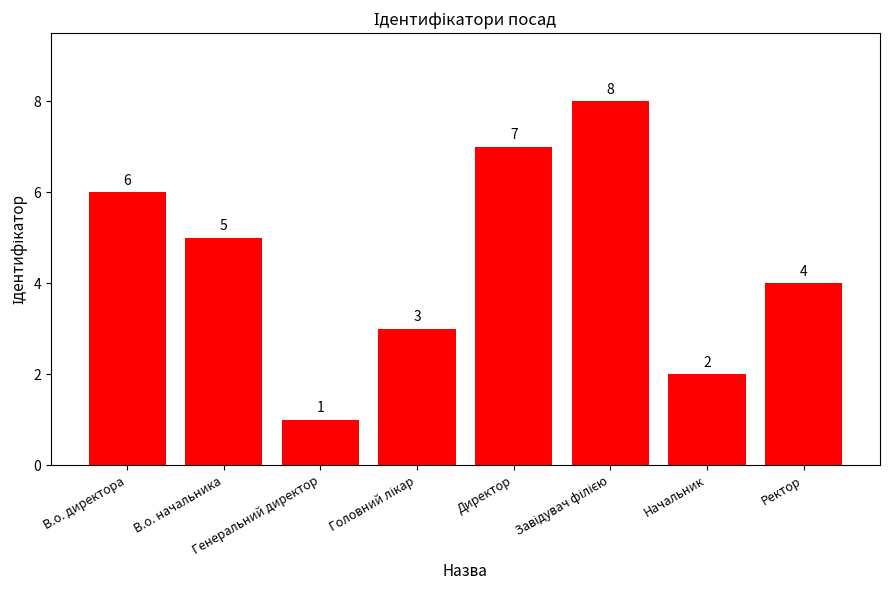

What is the ratio of the value at Ректор to the value at В.о. начальника?

0.8